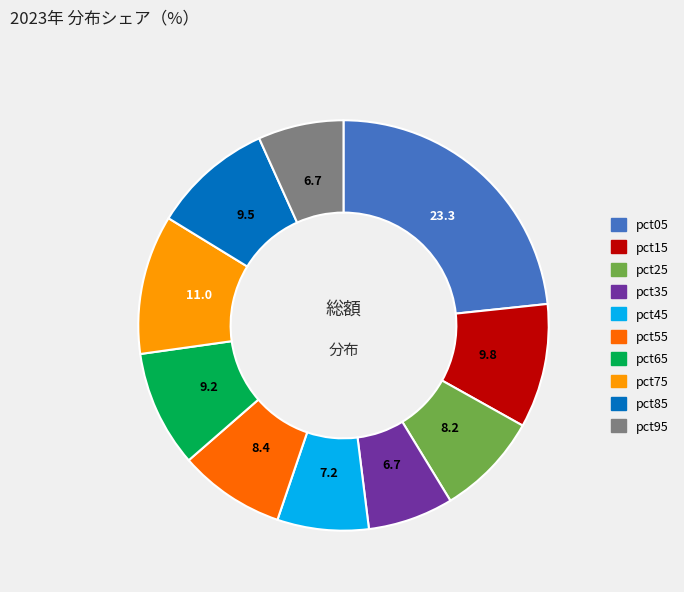

Between pct35 and pct05, which is larger?

pct05